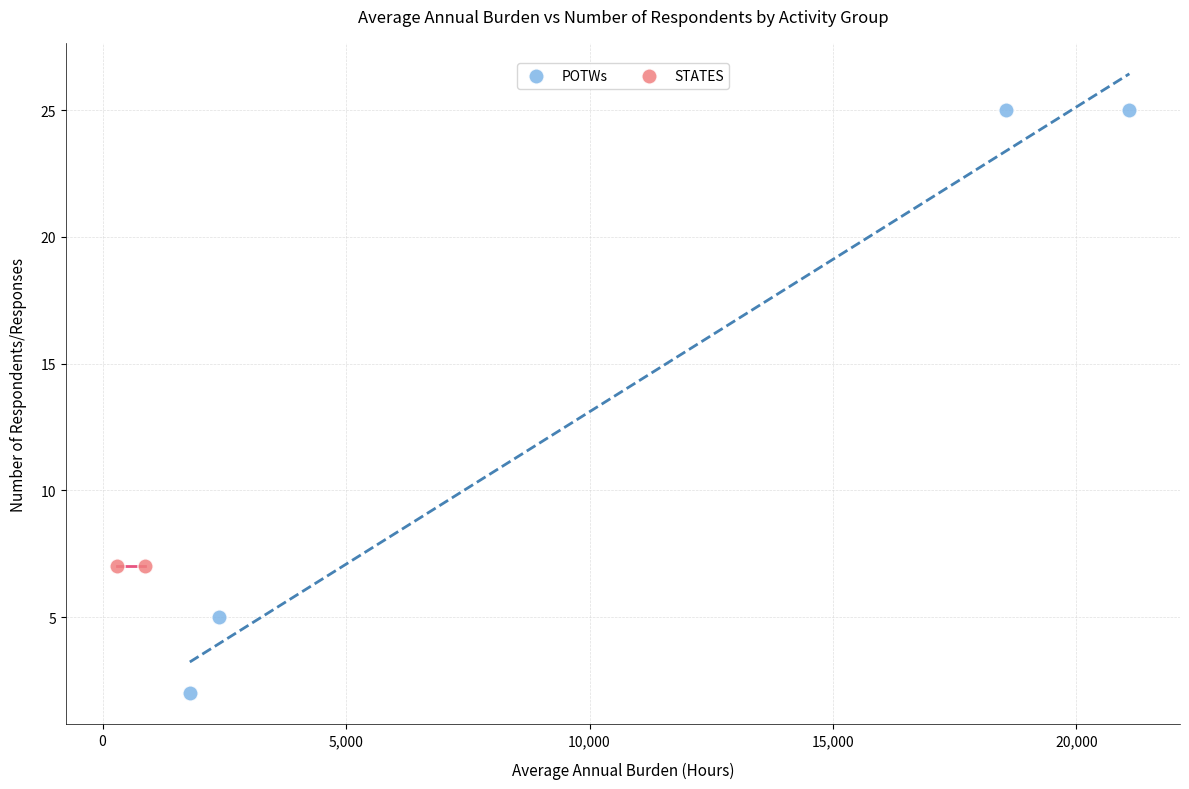

What are all the series names shown in the legend?

POTWs, STATES